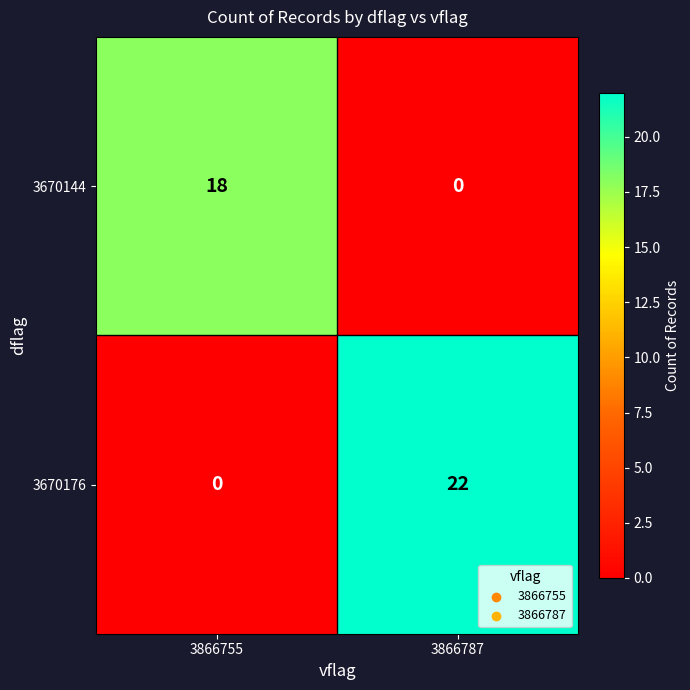

Between 3866755 and 3866787, which series saw the biggest shift?

3670176